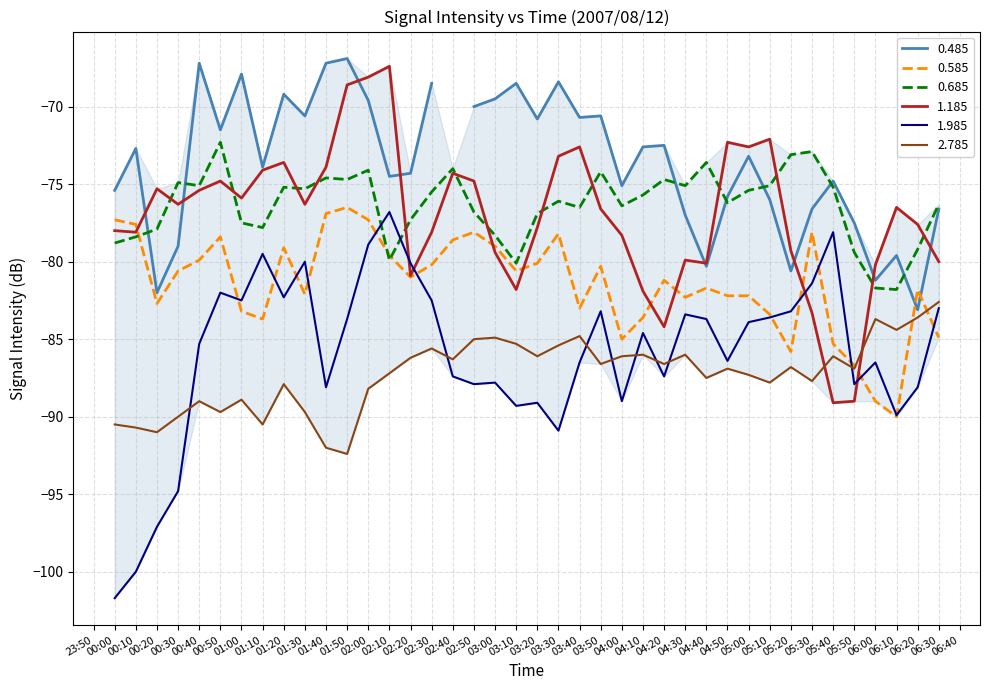

What is the smallest value displayed?

-101.7